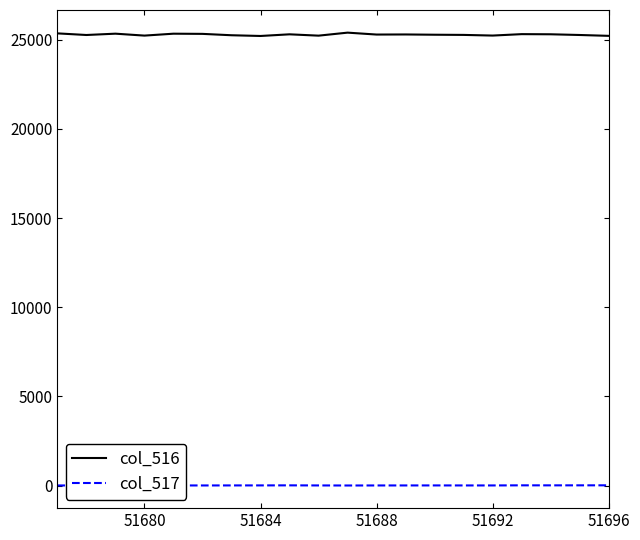

Which series has the widest spread of values?

col_516